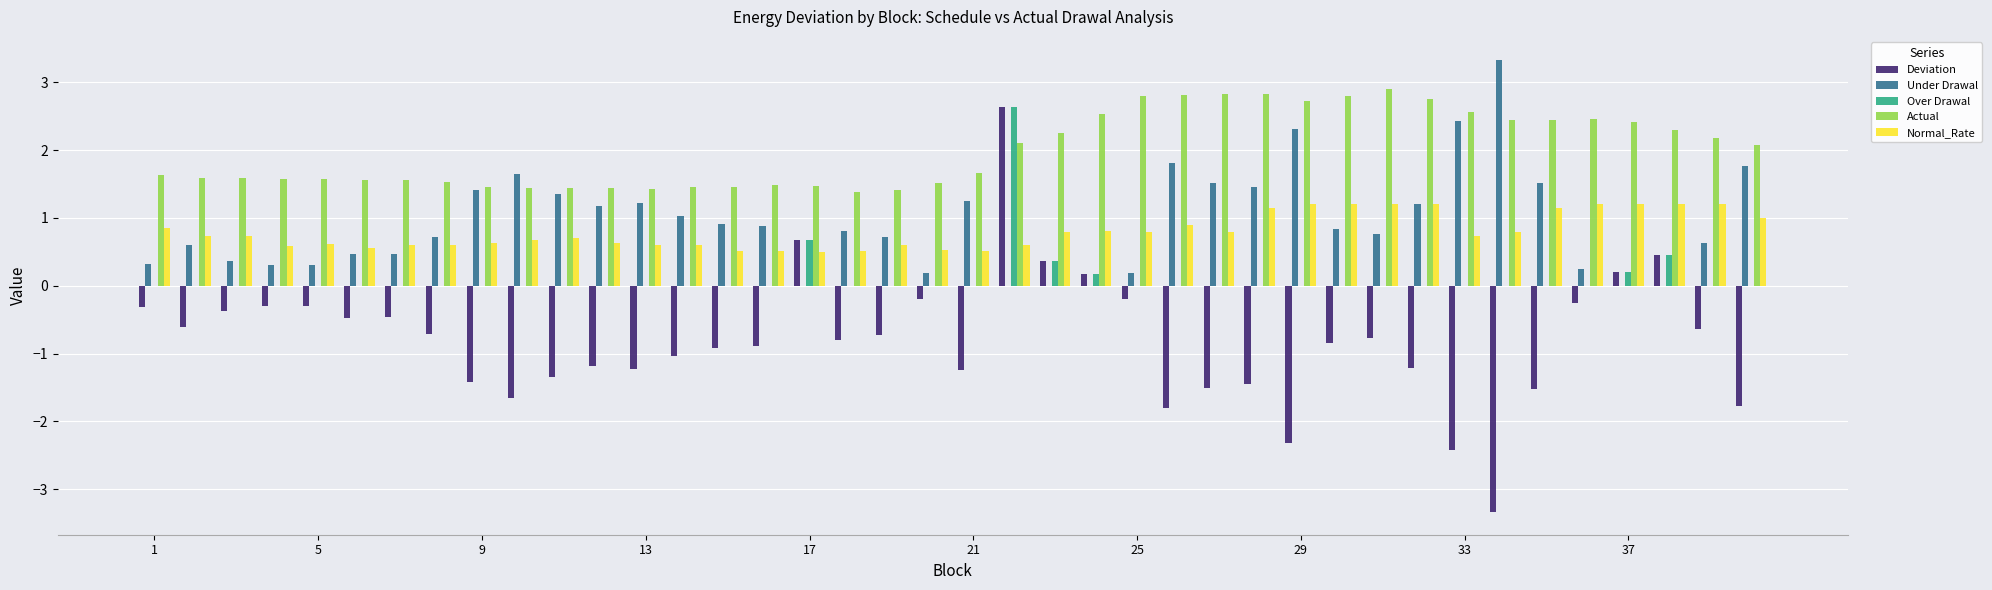

Which series has the largest total across all categories?

Actual